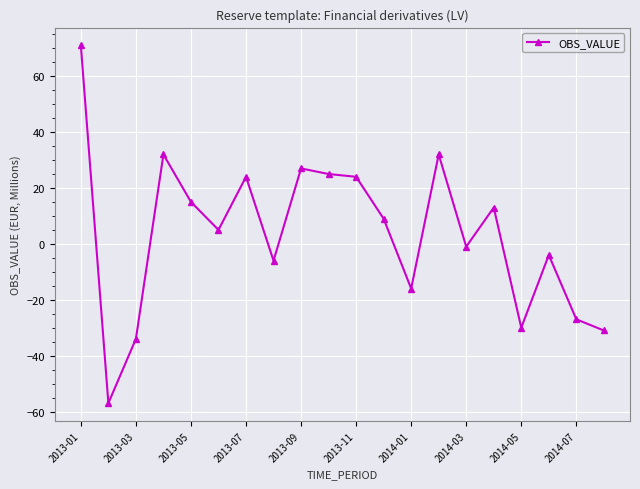

What is the difference between the maximum and minimum values?

128